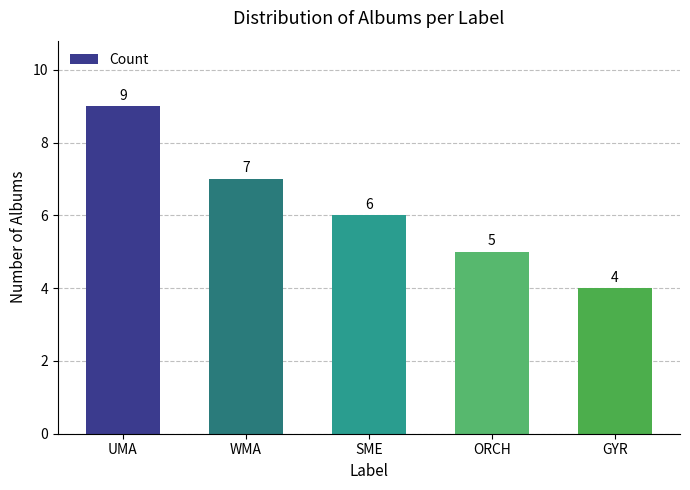

What is the ratio of the value at GYR to the value at UMA?

0.4